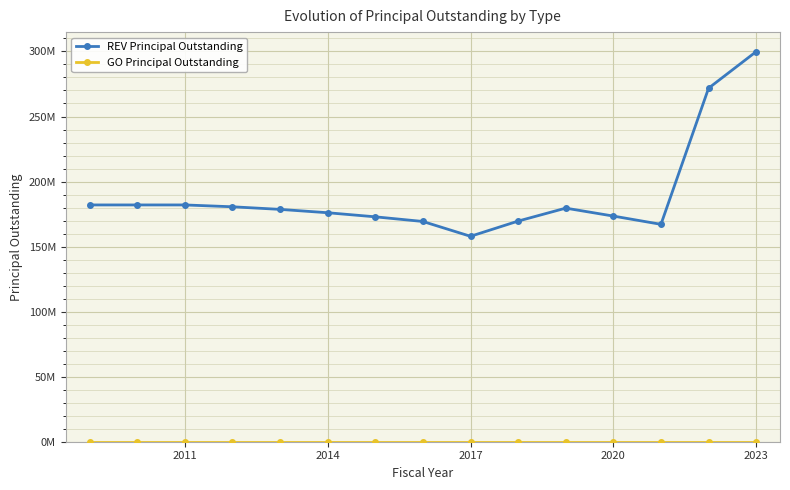

Is this an area chart (filled region under the line)?

No